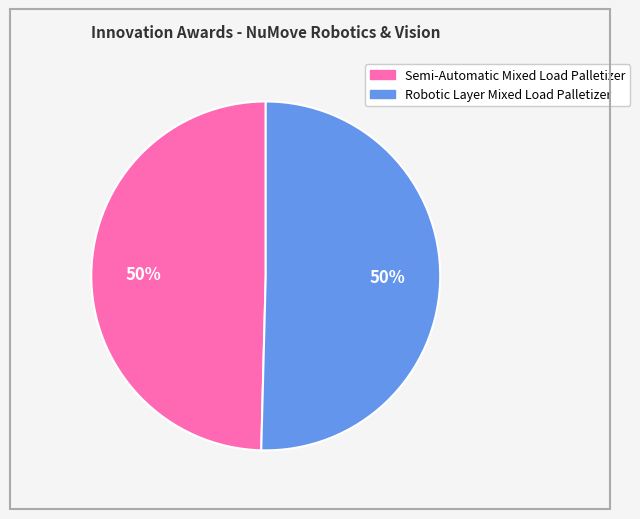

The Robotic Layer Mixed Load Palletizer slice represents 45% of the pie. True or false?

False